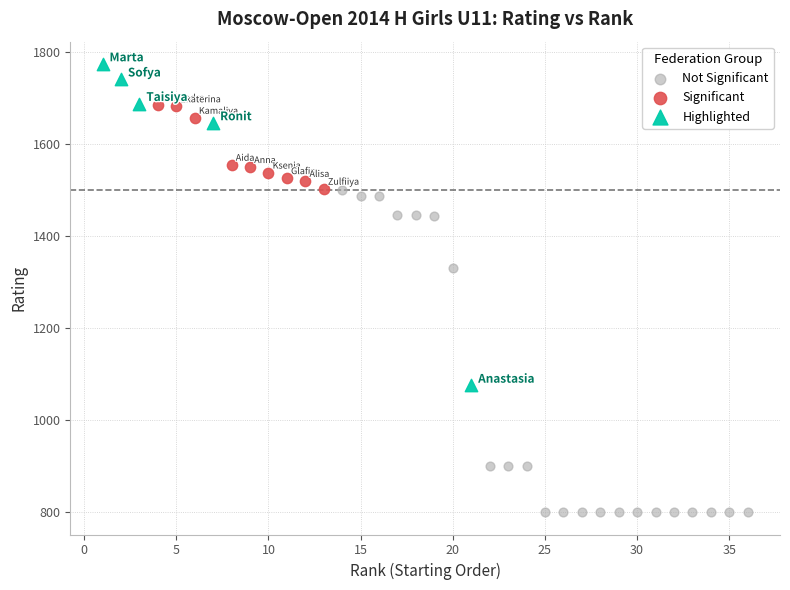

Which series has the widest spread of Y values?

Not Significant